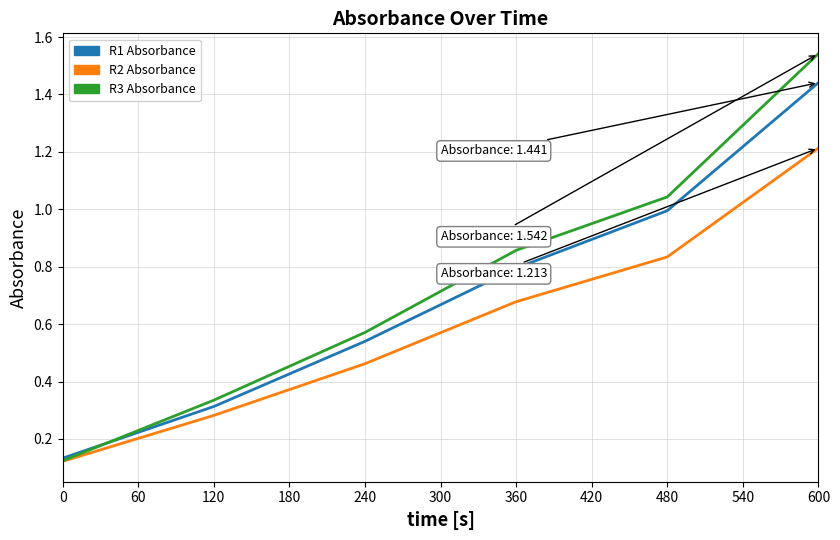

Which category has the highest value across all series?

600